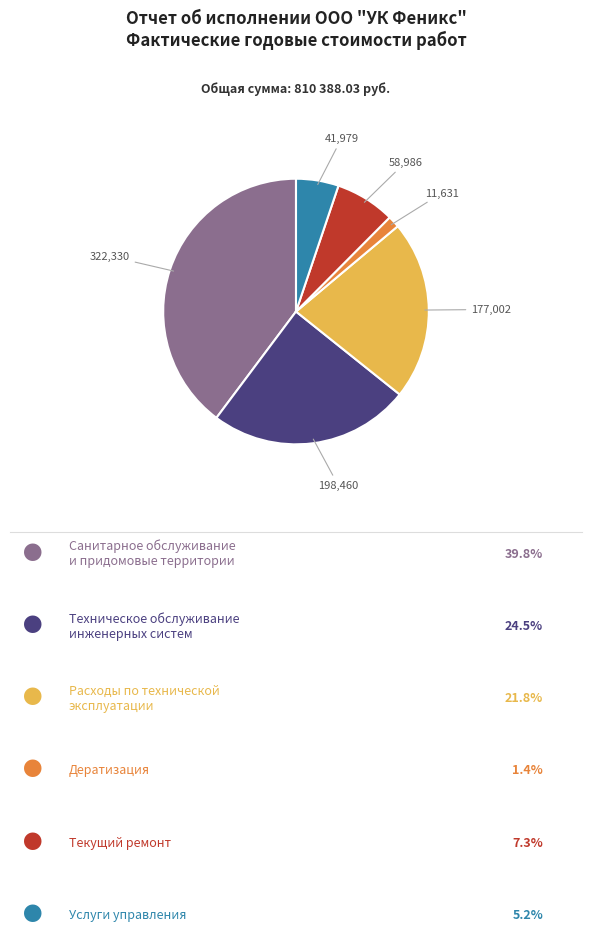

Is there a majority slice in this chart?

No